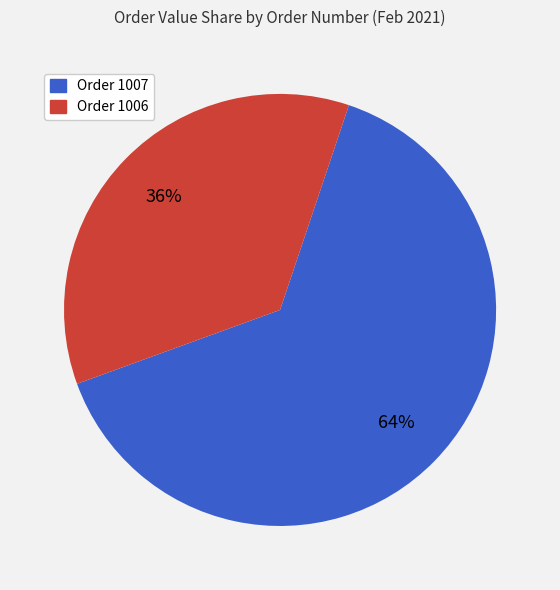

To the nearest percent, what is the average slice percentage?

50%